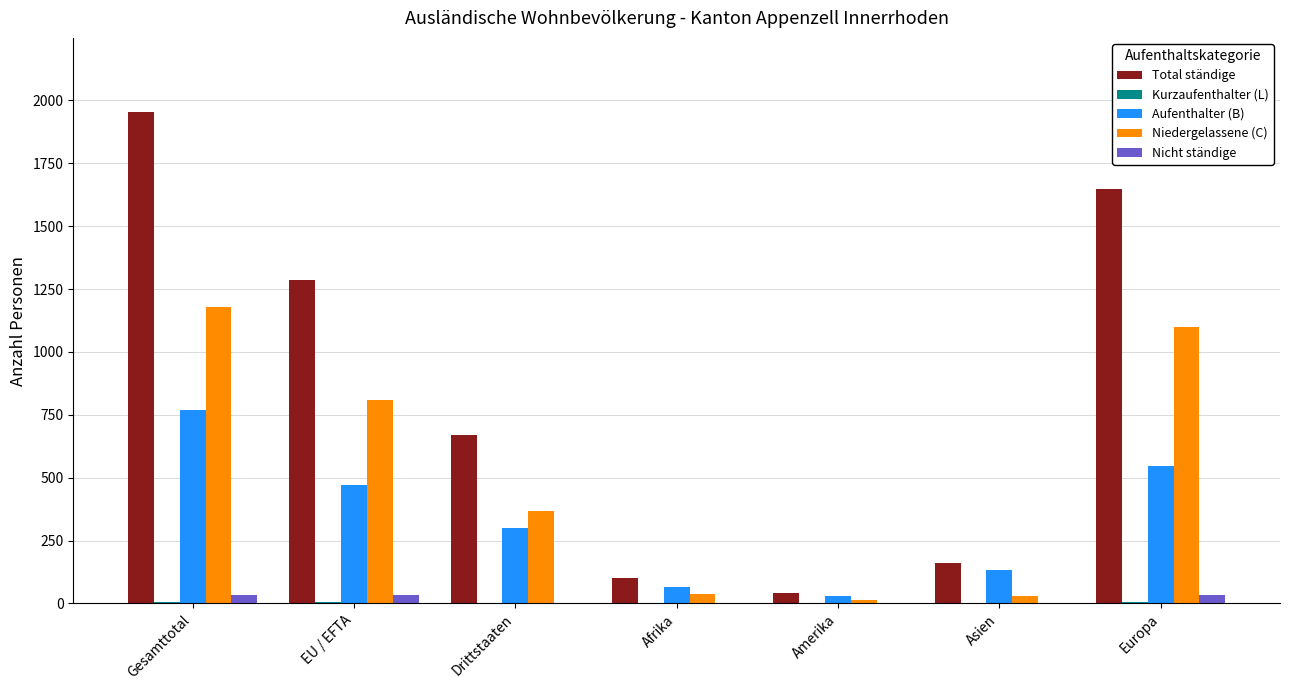

Count the number of categories in the chart.

7